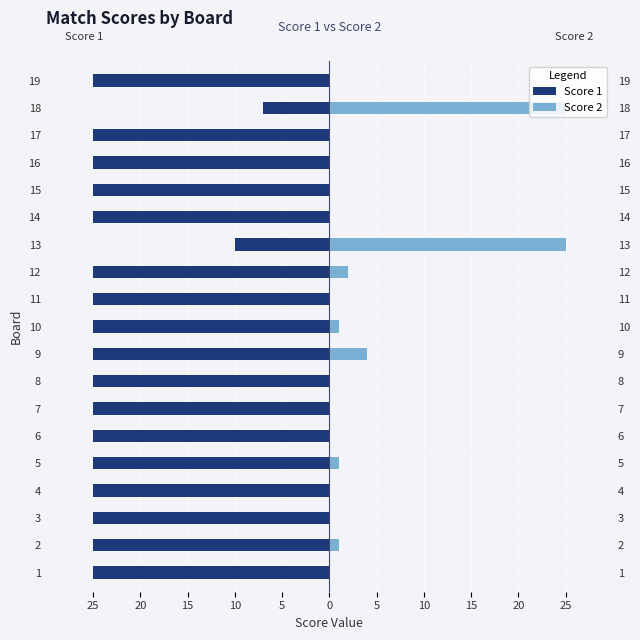

Which series has the widest spread of values?

Score 2